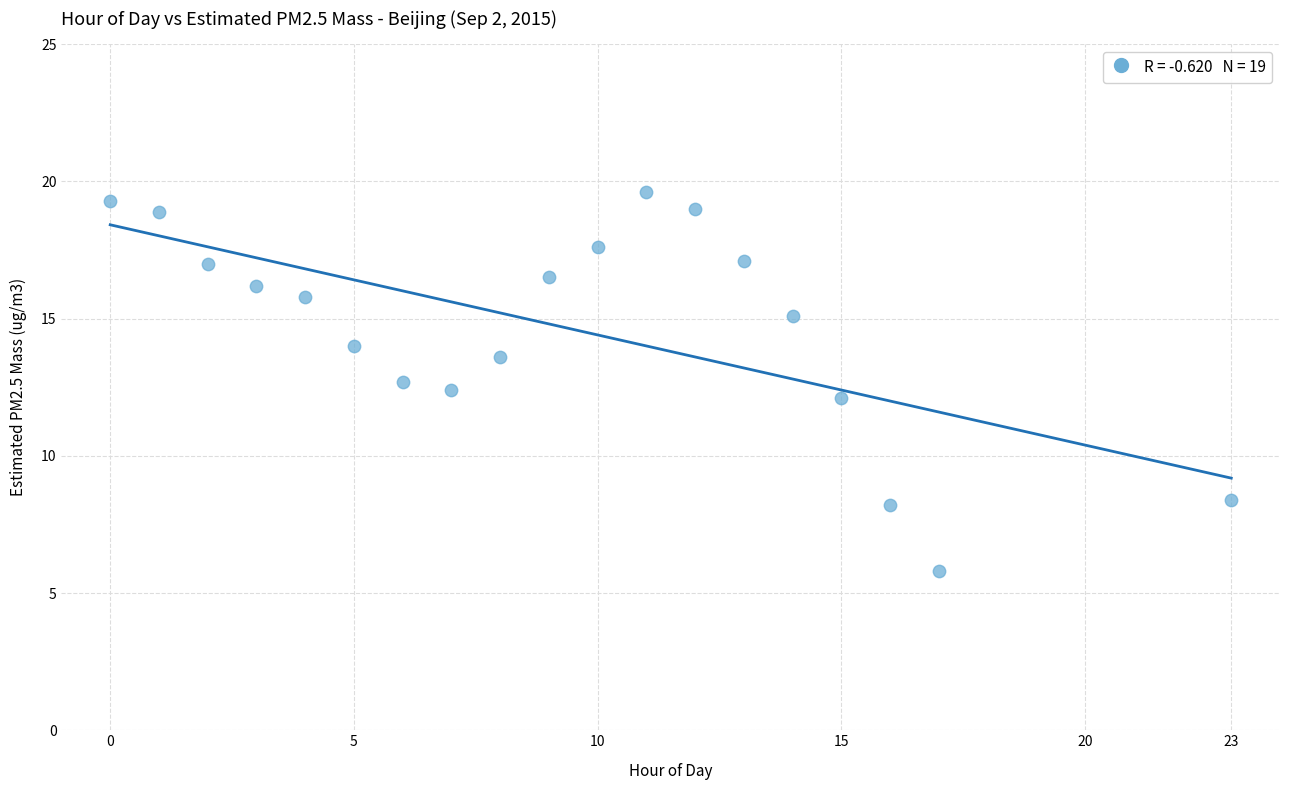

What is the range of X values (max minus min)?

23.0